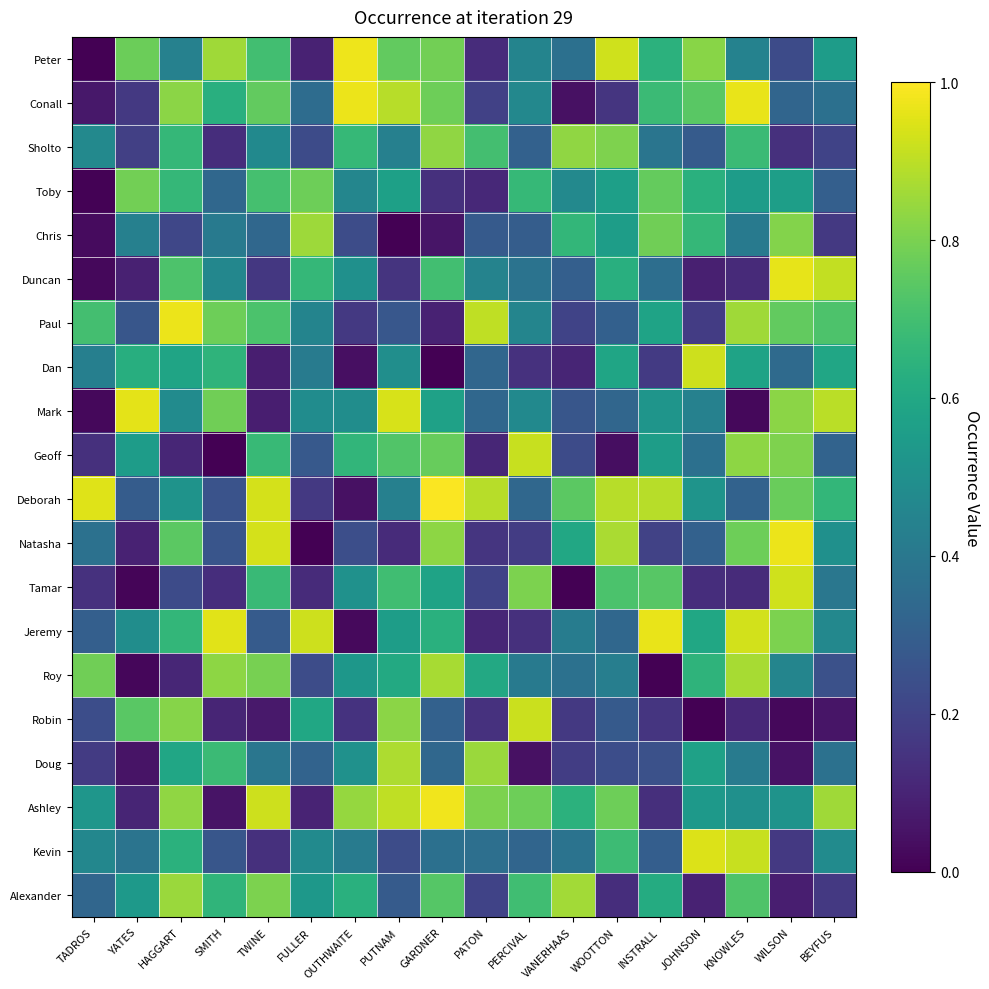

Reading left to right, extract all data points from this chart.

Peter: TADROS=0.0	YATES=0.8	HAGGART=0.4	SMITH=0.9	TWINE=0.7	FULLER=0.1	OUTHWAITE=1.0	PUTNAM=0.8	GARDNER=0.8	PATON=0.1	PERCIVAL=0.5	VANERHAAS=0.4	WOOTTON=0.9	INSTRALL=0.6	JOHNSON=0.8	KNOWLES=0.4	WILSON=0.2	BEYFUS=0.6
Conall: TADROS=0.1	YATES=0.2	HAGGART=0.8	SMITH=0.6	TWINE=0.8	FULLER=0.4	OUTHWAITE=1.0	PUTNAM=0.9	GARDNER=0.8	PATON=0.2	PERCIVAL=0.5	VANERHAAS=0.0	WOOTTON=0.2	INSTRALL=0.7	JOHNSON=0.7	KNOWLES=1.0	WILSON=0.3	BEYFUS=0.4
Sholto: TADROS=0.5	YATES=0.2	HAGGART=0.7	SMITH=0.1	TWINE=0.5	FULLER=0.2	OUTHWAITE=0.7	PUTNAM=0.4	GARDNER=0.8	PATON=0.7	PERCIVAL=0.3	VANERHAAS=0.8	WOOTTON=0.8	INSTRALL=0.4	JOHNSON=0.3	KNOWLES=0.7	WILSON=0.1	BEYFUS=0.2
Toby: TADROS=0.0	YATES=0.8	HAGGART=0.7	SMITH=0.3	TWINE=0.7	FULLER=0.8	OUTHWAITE=0.5	PUTNAM=0.6	GARDNER=0.1	PATON=0.1	PERCIVAL=0.7	VANERHAAS=0.5	WOOTTON=0.6	INSTRALL=0.8	JOHNSON=0.6	KNOWLES=0.6	WILSON=0.6	BEYFUS=0.3
Chris: TADROS=0.0	YATES=0.4	HAGGART=0.2	SMITH=0.4	TWINE=0.3	FULLER=0.9	OUTHWAITE=0.2	PUTNAM=0.0	GARDNER=0.1	PATON=0.3	PERCIVAL=0.3	VANERHAAS=0.7	WOOTTON=0.6	INSTRALL=0.8	JOHNSON=0.7	KNOWLES=0.4	WILSON=0.8	BEYFUS=0.2
Duncan: TADROS=0.0	YATES=0.1	HAGGART=0.7	SMITH=0.5	TWINE=0.2	FULLER=0.7	OUTHWAITE=0.5	PUTNAM=0.2	GARDNER=0.7	PATON=0.4	PERCIVAL=0.4	VANERHAAS=0.3	WOOTTON=0.6	INSTRALL=0.4	JOHNSON=0.1	KNOWLES=0.1	WILSON=1.0	BEYFUS=0.9
Paul: TADROS=0.7	YATES=0.3	HAGGART=1.0	SMITH=0.8	TWINE=0.7	FULLER=0.4	OUTHWAITE=0.2	PUTNAM=0.3	GARDNER=0.1	PATON=0.9	PERCIVAL=0.5	VANERHAAS=0.2	WOOTTON=0.3	INSTRALL=0.6	JOHNSON=0.2	KNOWLES=0.9	WILSON=0.8	BEYFUS=0.7
Dan: TADROS=0.4	YATES=0.6	HAGGART=0.6	SMITH=0.6	TWINE=0.1	FULLER=0.4	OUTHWAITE=0.0	PUTNAM=0.5	GARDNER=0.0	PATON=0.3	PERCIVAL=0.1	VANERHAAS=0.1	WOOTTON=0.6	INSTRALL=0.2	JOHNSON=0.9	KNOWLES=0.6	WILSON=0.3	BEYFUS=0.6
Mark: TADROS=0.0	YATES=1.0	HAGGART=0.5	SMITH=0.8	TWINE=0.1	FULLER=0.5	OUTHWAITE=0.5	PUTNAM=0.9	GARDNER=0.6	PATON=0.3	PERCIVAL=0.5	VANERHAAS=0.3	WOOTTON=0.3	INSTRALL=0.5	JOHNSON=0.4	KNOWLES=0.0	WILSON=0.8	BEYFUS=0.9
Geoff: TADROS=0.1	YATES=0.6	HAGGART=0.1	SMITH=0.0	TWINE=0.7	FULLER=0.3	OUTHWAITE=0.7	PUTNAM=0.7	GARDNER=0.8	PATON=0.1	PERCIVAL=0.9	VANERHAAS=0.2	WOOTTON=0.0	INSTRALL=0.6	JOHNSON=0.4	KNOWLES=0.8	WILSON=0.8	BEYFUS=0.3
Deborah: TADROS=1.0	YATES=0.3	HAGGART=0.5	SMITH=0.3	TWINE=0.9	FULLER=0.2	OUTHWAITE=0.0	PUTNAM=0.4	GARDNER=1.0	PATON=0.9	PERCIVAL=0.3	VANERHAAS=0.7	WOOTTON=0.9	INSTRALL=0.9	JOHNSON=0.5	KNOWLES=0.3	WILSON=0.8	BEYFUS=0.7
Natasha: TADROS=0.4	YATES=0.1	HAGGART=0.7	SMITH=0.3	TWINE=0.9	FULLER=0.0	OUTHWAITE=0.2	PUTNAM=0.1	GARDNER=0.8	PATON=0.2	PERCIVAL=0.2	VANERHAAS=0.6	WOOTTON=0.9	INSTRALL=0.2	JOHNSON=0.3	KNOWLES=0.8	WILSON=1.0	BEYFUS=0.5
Tamar: TADROS=0.1	YATES=0.0	HAGGART=0.2	SMITH=0.1	TWINE=0.7	FULLER=0.1	OUTHWAITE=0.5	PUTNAM=0.7	GARDNER=0.6	PATON=0.2	PERCIVAL=0.8	VANERHAAS=0.0	WOOTTON=0.7	INSTRALL=0.7	JOHNSON=0.1	KNOWLES=0.1	WILSON=0.9	BEYFUS=0.4
Jeremy: TADROS=0.3	YATES=0.5	HAGGART=0.7	SMITH=1.0	TWINE=0.3	FULLER=0.9	OUTHWAITE=0.0	PUTNAM=0.6	GARDNER=0.6	PATON=0.1	PERCIVAL=0.1	VANERHAAS=0.4	WOOTTON=0.3	INSTRALL=1.0	JOHNSON=0.6	KNOWLES=0.9	WILSON=0.8	BEYFUS=0.5
Roy: TADROS=0.8	YATES=0.0	HAGGART=0.1	SMITH=0.8	TWINE=0.8	FULLER=0.2	OUTHWAITE=0.5	PUTNAM=0.6	GARDNER=0.9	PATON=0.6	PERCIVAL=0.4	VANERHAAS=0.4	WOOTTON=0.4	INSTRALL=0.0	JOHNSON=0.7	KNOWLES=0.9	WILSON=0.5	BEYFUS=0.2
Robin: TADROS=0.2	YATES=0.7	HAGGART=0.8	SMITH=0.1	TWINE=0.1	FULLER=0.6	OUTHWAITE=0.1	PUTNAM=0.8	GARDNER=0.3	PATON=0.1	PERCIVAL=0.9	VANERHAAS=0.2	WOOTTON=0.3	INSTRALL=0.2	JOHNSON=0.0	KNOWLES=0.1	WILSON=0.0	BEYFUS=0.1
Doug: TADROS=0.2	YATES=0.1	HAGGART=0.6	SMITH=0.7	TWINE=0.4	FULLER=0.3	OUTHWAITE=0.5	PUTNAM=0.9	GARDNER=0.3	PATON=0.9	PERCIVAL=0.0	VANERHAAS=0.2	WOOTTON=0.2	INSTRALL=0.2	JOHNSON=0.6	KNOWLES=0.4	WILSON=0.0	BEYFUS=0.4
Ashley: TADROS=0.5	YATES=0.1	HAGGART=0.8	SMITH=0.1	TWINE=0.9	FULLER=0.1	OUTHWAITE=0.8	PUTNAM=0.9	GARDNER=1.0	PATON=0.8	PERCIVAL=0.8	VANERHAAS=0.6	WOOTTON=0.8	INSTRALL=0.1	JOHNSON=0.5	KNOWLES=0.5	WILSON=0.5	BEYFUS=0.9
Kevin: TADROS=0.5	YATES=0.4	HAGGART=0.6	SMITH=0.3	TWINE=0.1	FULLER=0.5	OUTHWAITE=0.4	PUTNAM=0.2	GARDNER=0.4	PATON=0.4	PERCIVAL=0.3	VANERHAAS=0.4	WOOTTON=0.7	INSTRALL=0.3	JOHNSON=0.9	KNOWLES=0.9	WILSON=0.2	BEYFUS=0.5
Alexander: TADROS=0.3	YATES=0.5	HAGGART=0.8	SMITH=0.7	TWINE=0.8	FULLER=0.5	OUTHWAITE=0.6	PUTNAM=0.3	GARDNER=0.7	PATON=0.2	PERCIVAL=0.7	VANERHAAS=0.9	WOOTTON=0.1	INSTRALL=0.6	JOHNSON=0.1	KNOWLES=0.7	WILSON=0.1	BEYFUS=0.2